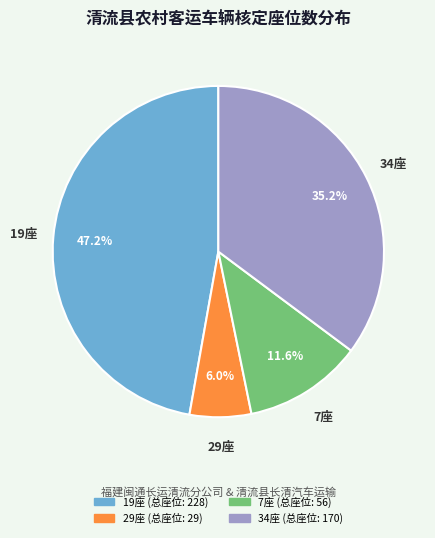

Is there any slice that represents more than half of the pie?

No